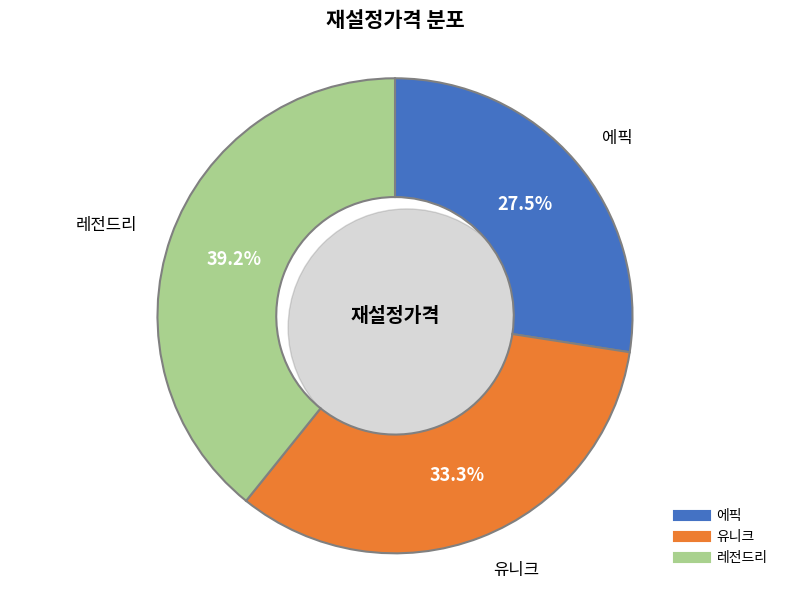

Which slice is the largest?

레전드리